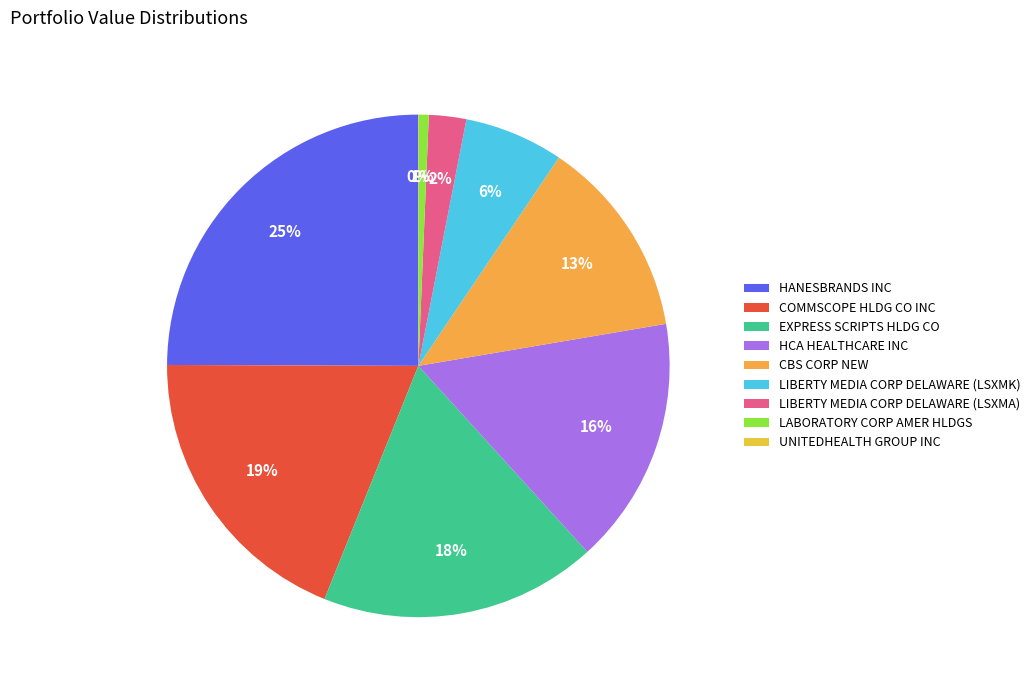

Is it true that HANESBRANDS INC is 25% of the pie?

True